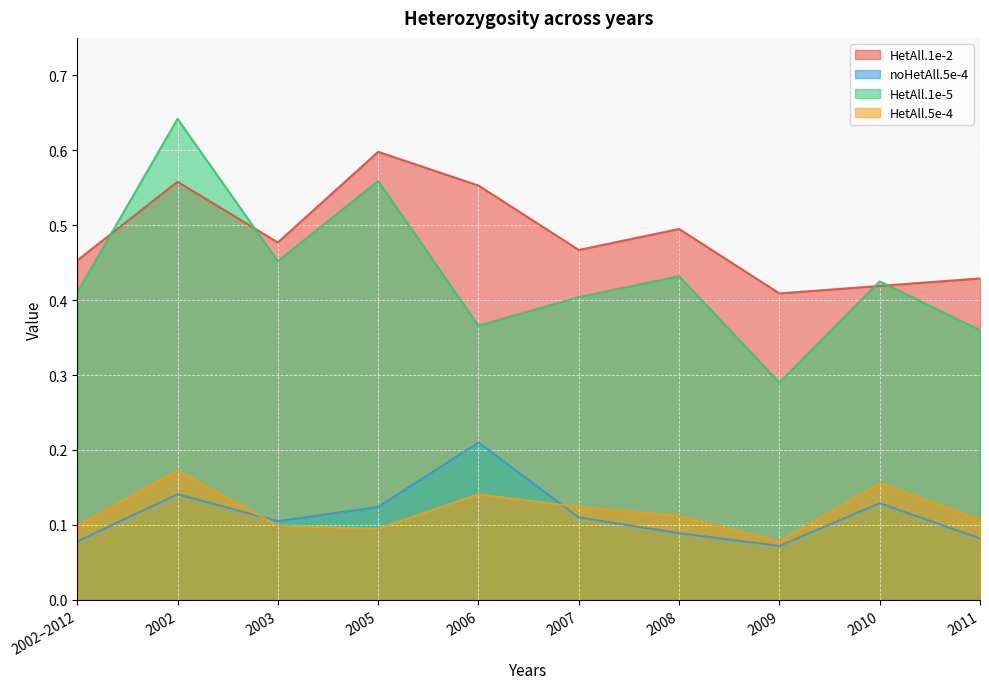

What is the maximum value shown in the chart?

0.6